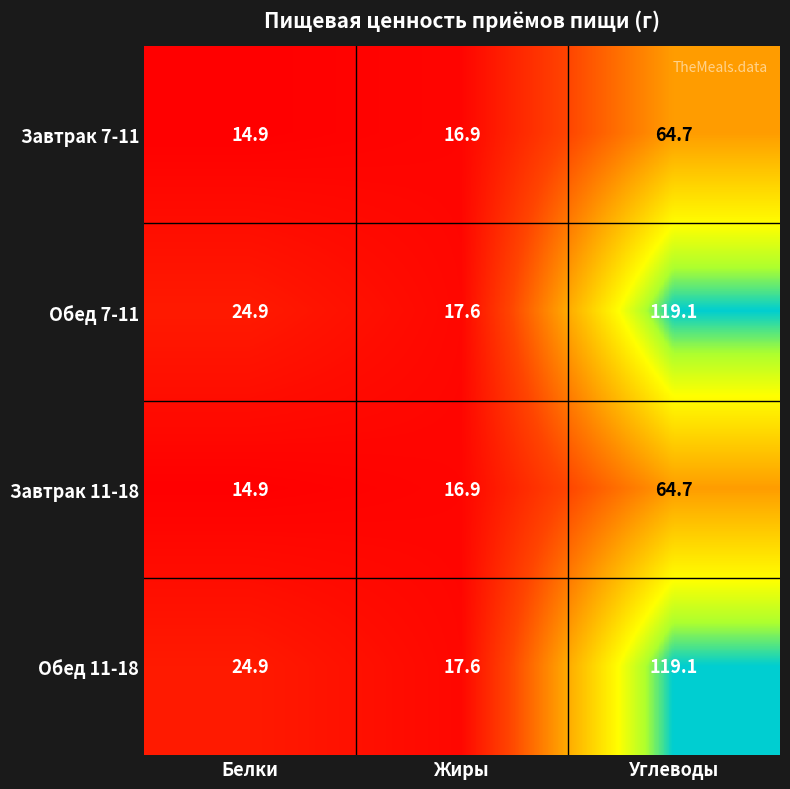

Reading right to left, transcribe all the data shown in this chart.

Завтрак 7-11: 64.7	16.9	14.9
Обед 7-11: 119.1	17.6	24.9
Завтрак 11-18: 64.7	16.9	14.9
Обед 11-18: 119.1	17.6	24.9